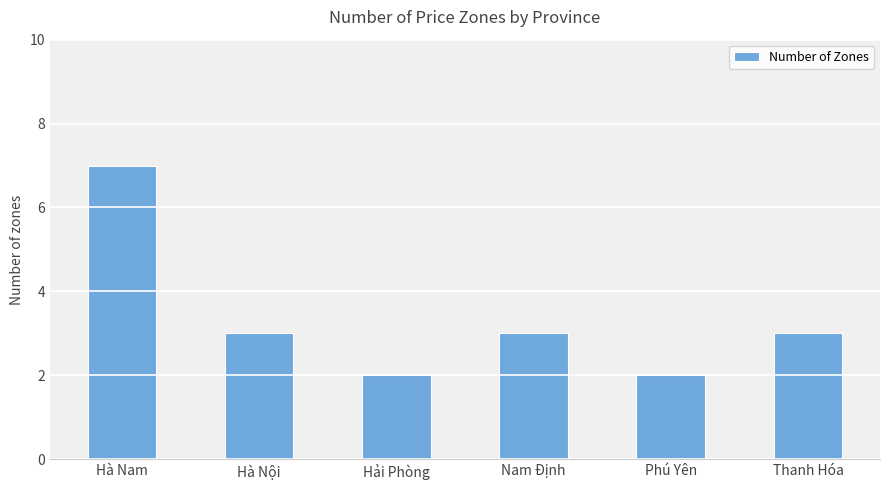

How many values are between 2 and 3?

5